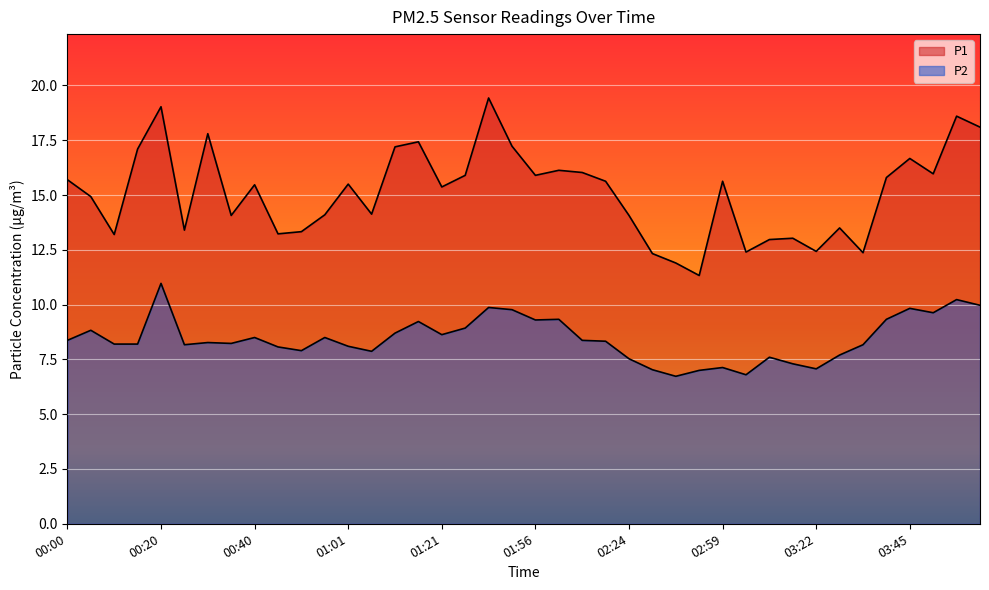

True or false: P2 and P1 intersect in this chart.

False